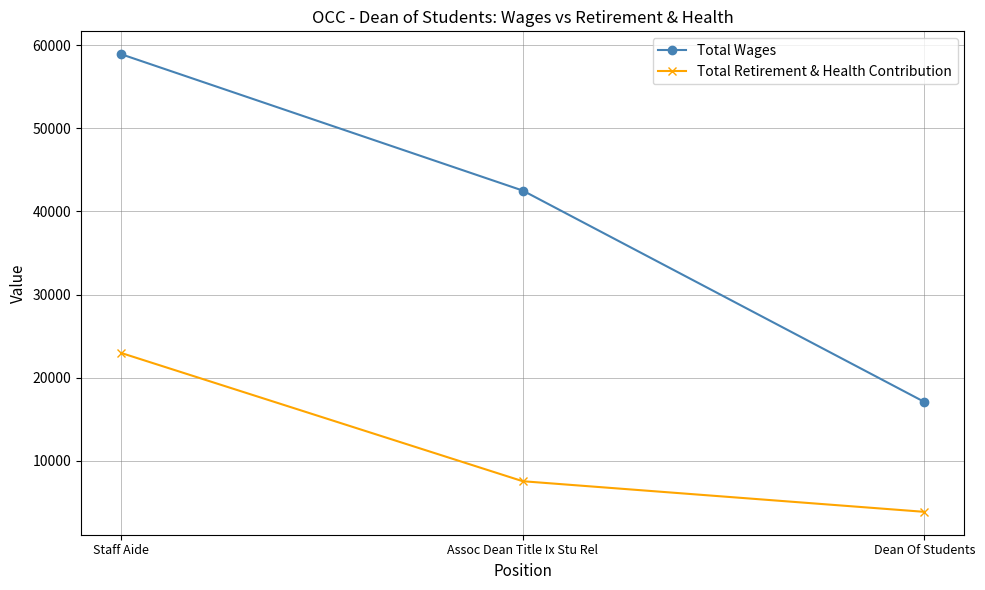

At how many categories does at least one series exceed 25667?

2